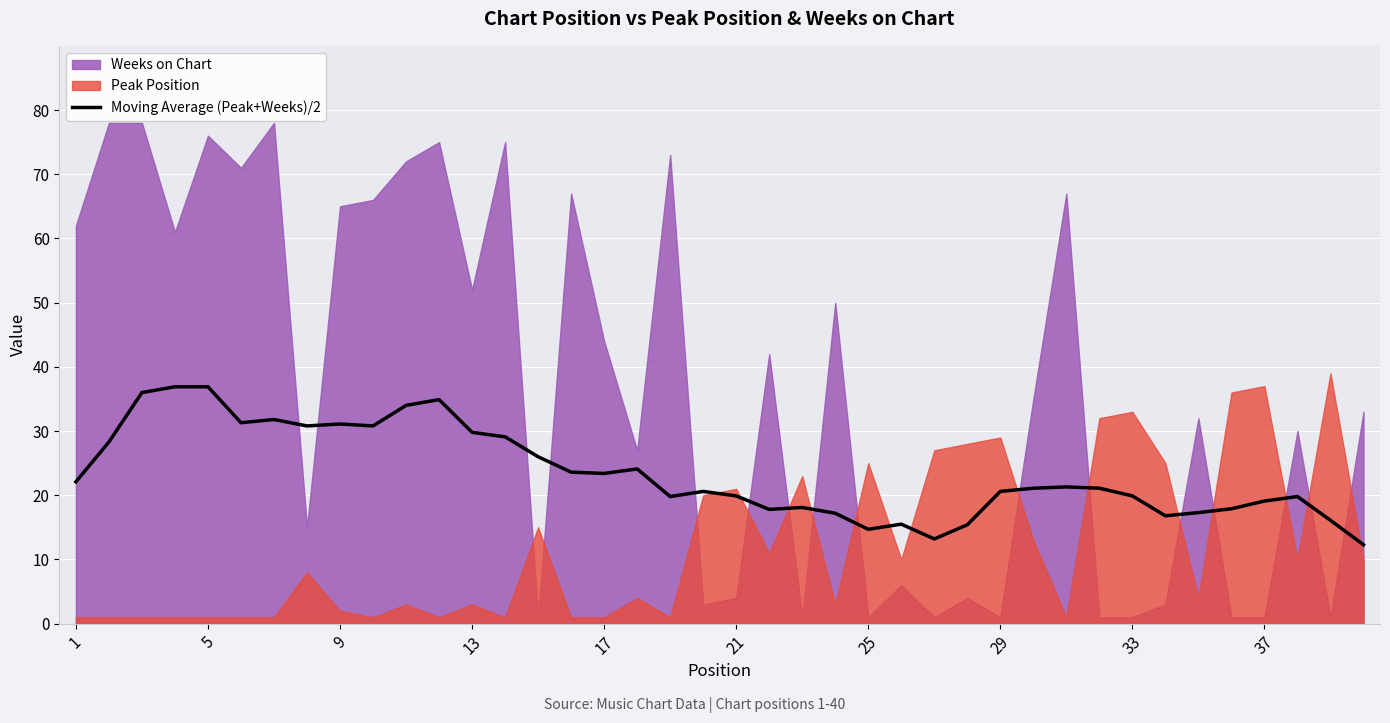

Reading left to right, list all the values displayed in this chart.

22.1	28.3	36.0	36.9	36.9	31.3	31.8	30.8	31.1	30.8	34.0	34.9	29.8	29.1	26.0	23.6	23.4	24.1	19.8	20.6	19.9	17.8	18.1	17.2	14.7	15.5	13.2	15.4	20.6	21.1	21.3	21.1	19.9	16.8	17.3	17.9	19.1	19.8	16.1	12.3